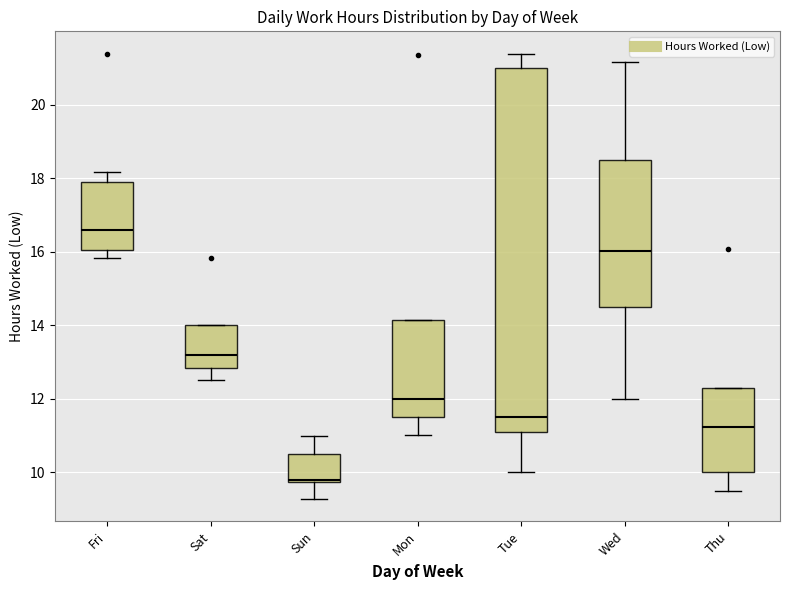

Which box's median line is the highest?

Fri